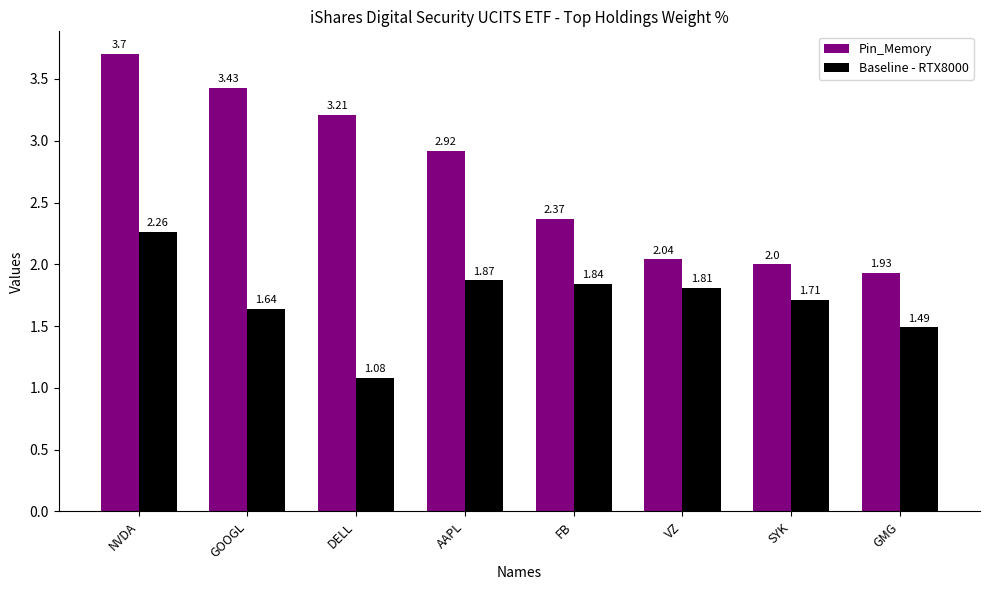

Does the chart contain stacked bars?

No